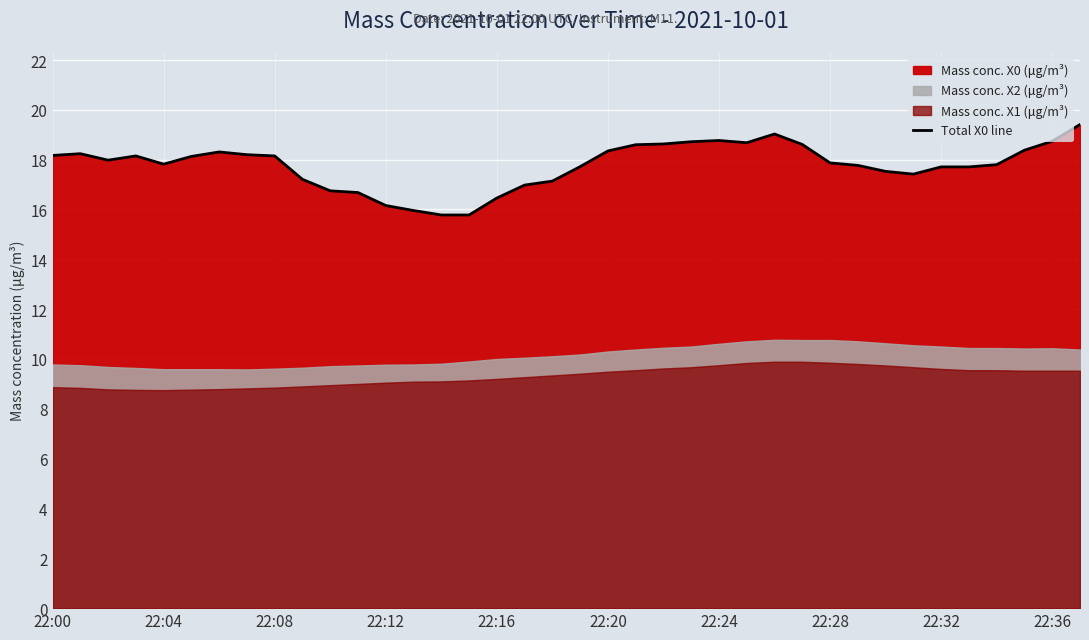

Is it true that Total X0 line equals 32.7 at 22:00?

False